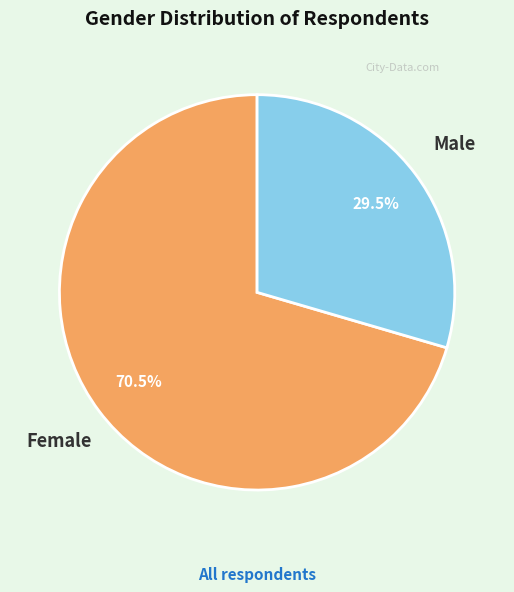

To the nearest percent, what is the difference between the largest and smallest slice percentages?

41%